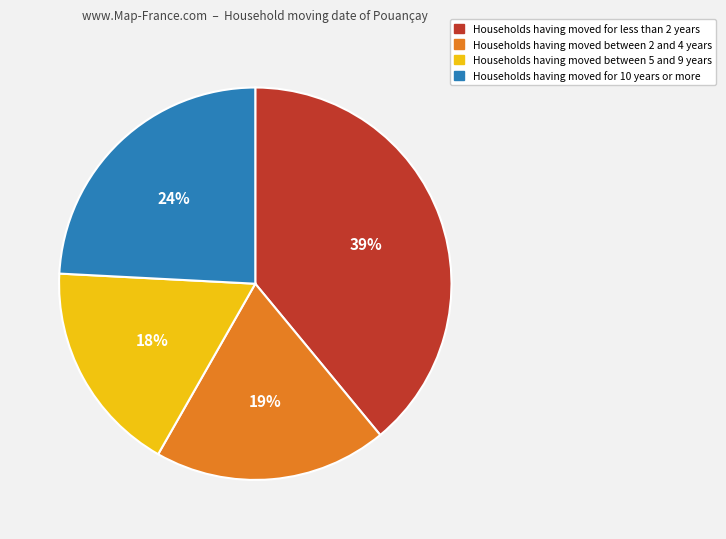

How many segments does this pie chart have?

4